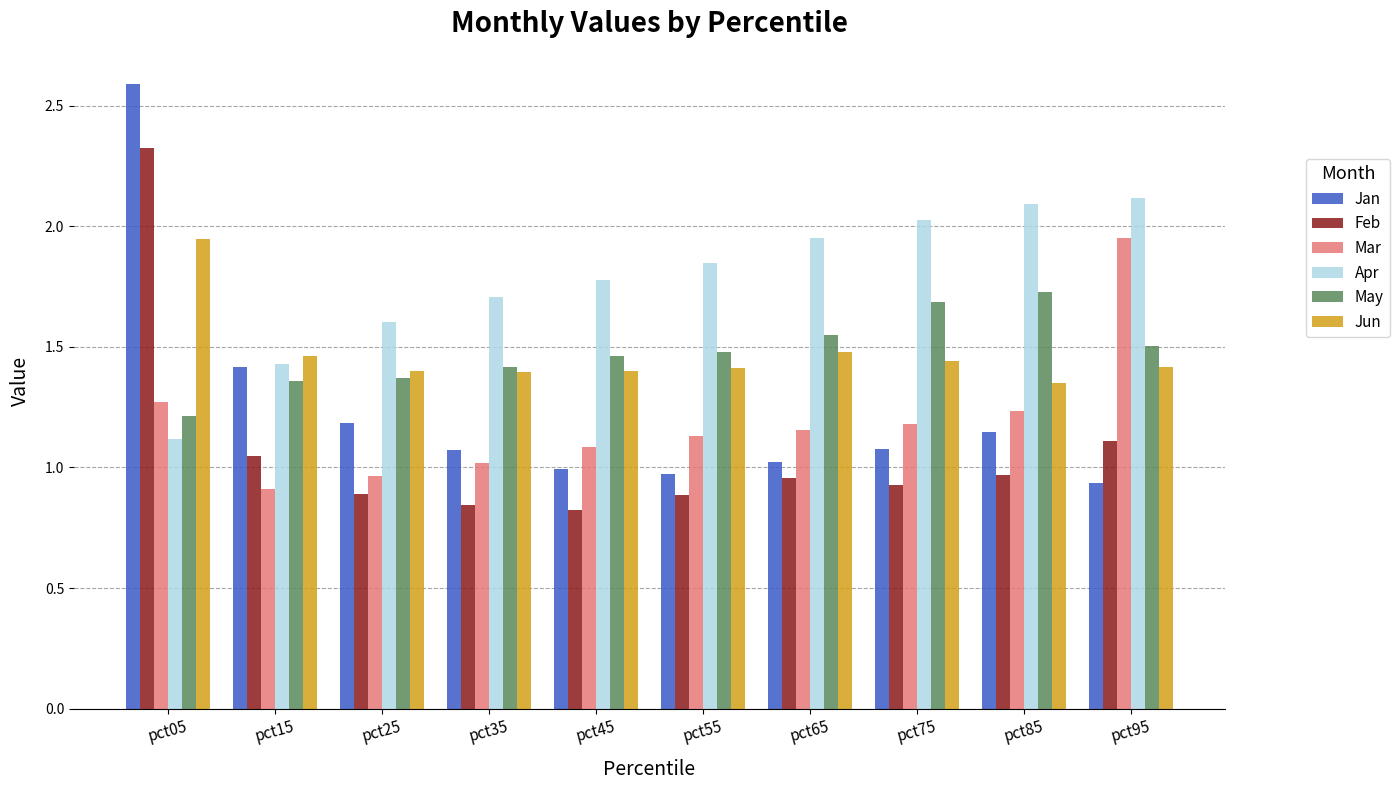

What is the sum of the Jan values at pct05 and pct85?

3.7